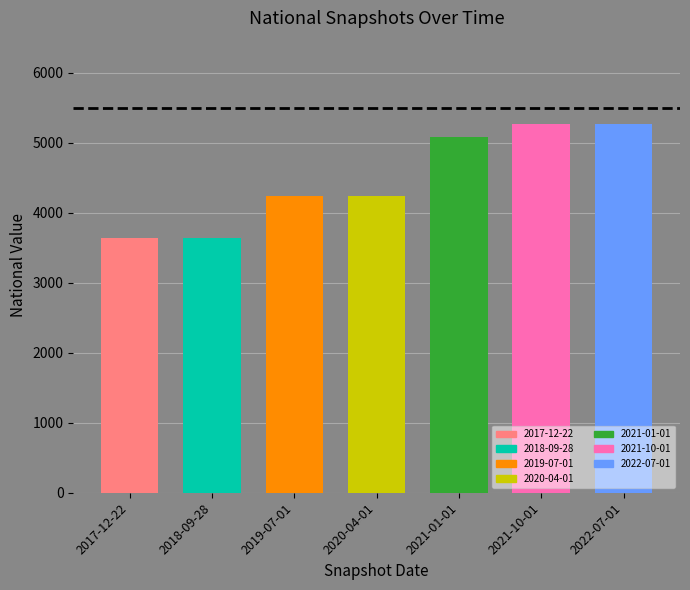

What is the minimum value shown in the chart?

3635